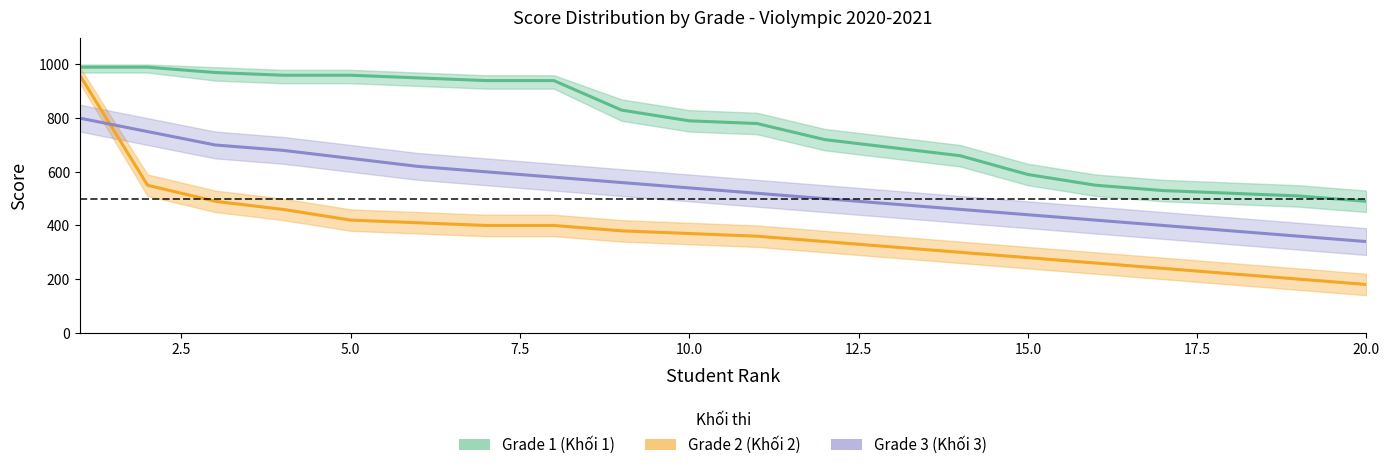

Rank the series by their maximum value, from lowest to highest.

Grade 3, Grade 2, Grade 1